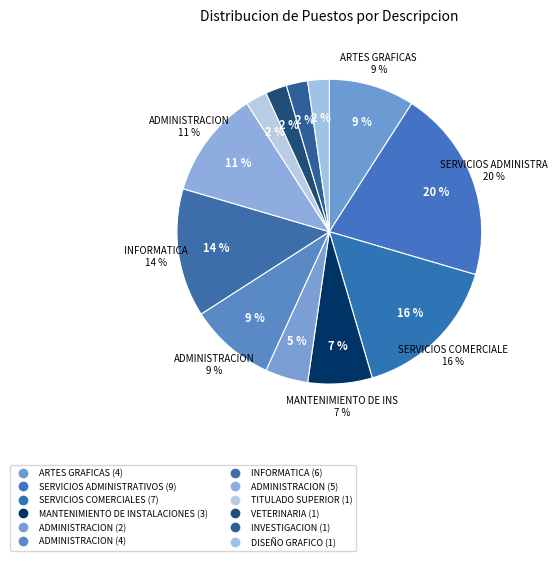

Count the number of slices in the pie.

12